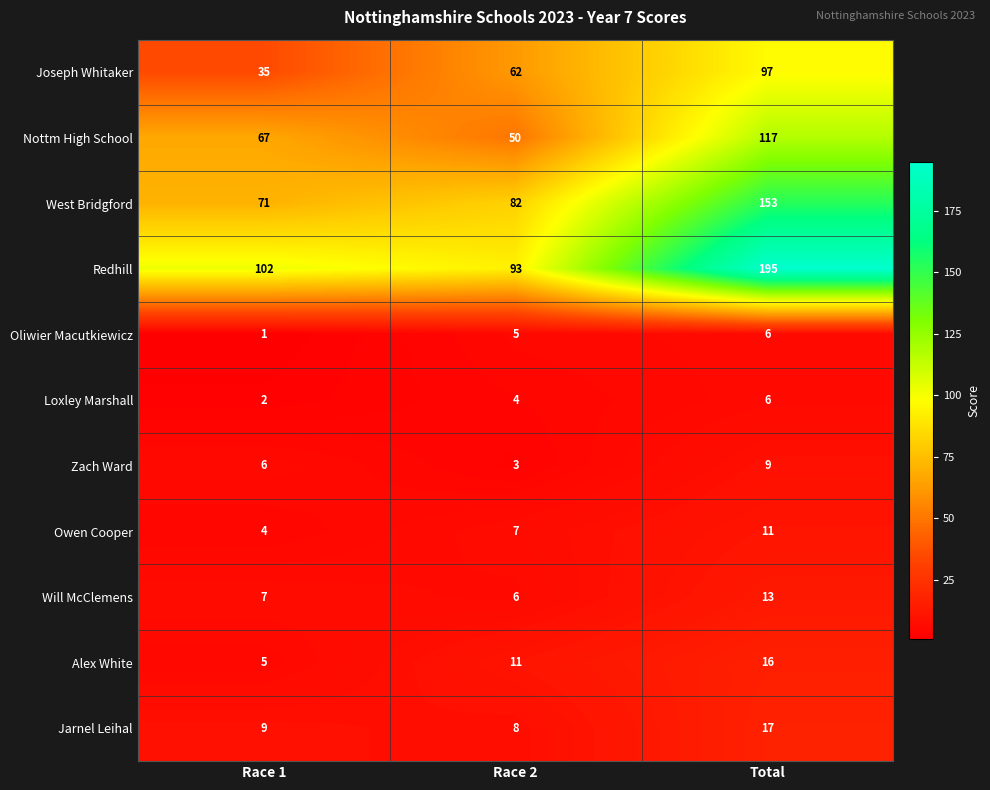

The value of Nottm High School at Total is 117. True or false?

True